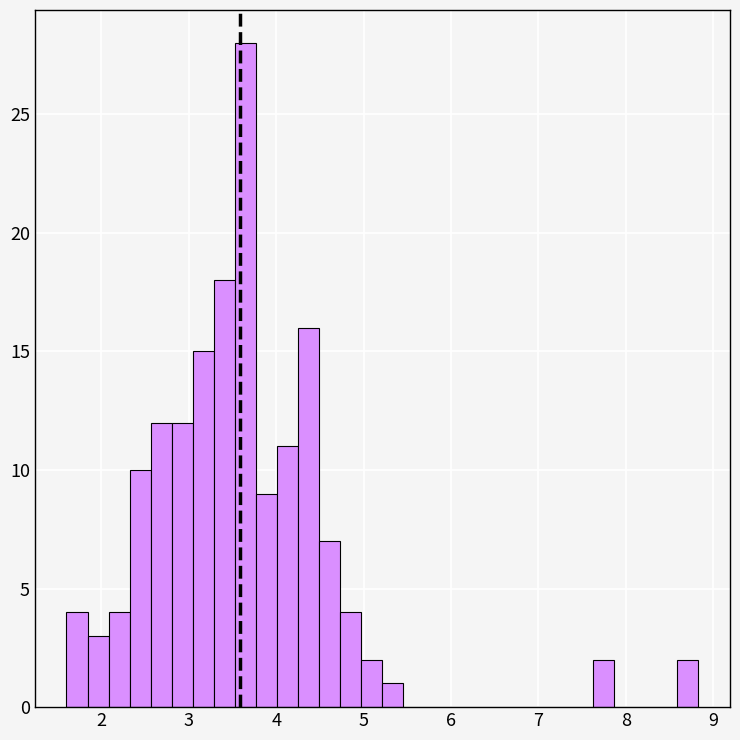

Read against the x-axis, roughly where is the centre of the tallest bar?

3.6